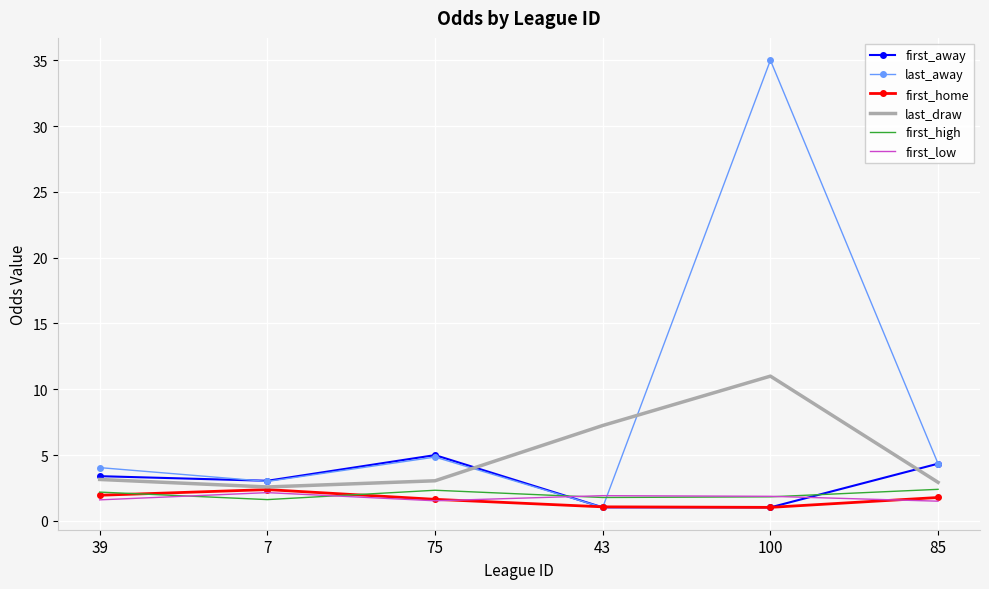

What is the minimum value shown in the chart?

1.0